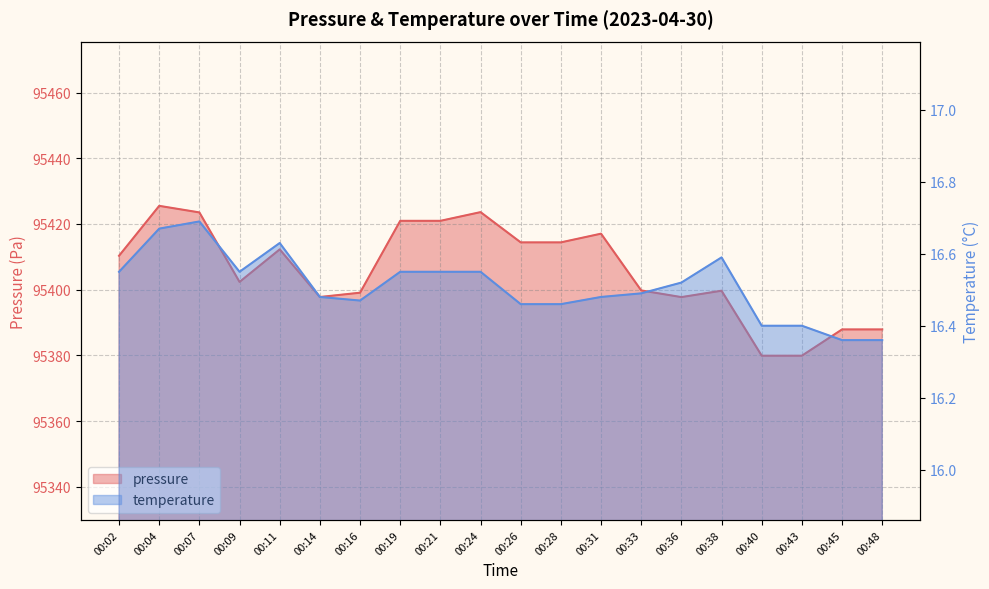

True or false: pressure and temperature intersect in this chart.

False